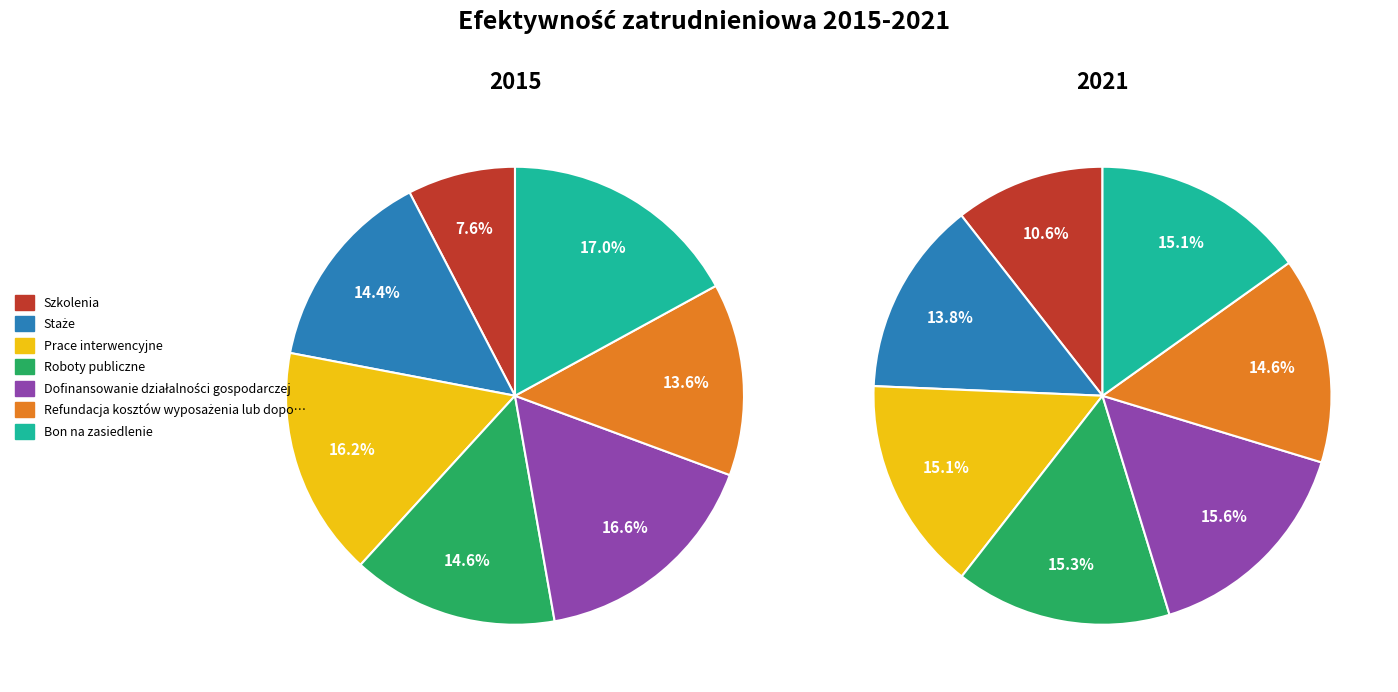

True or false: 3 accounts for 28% of the total.

False